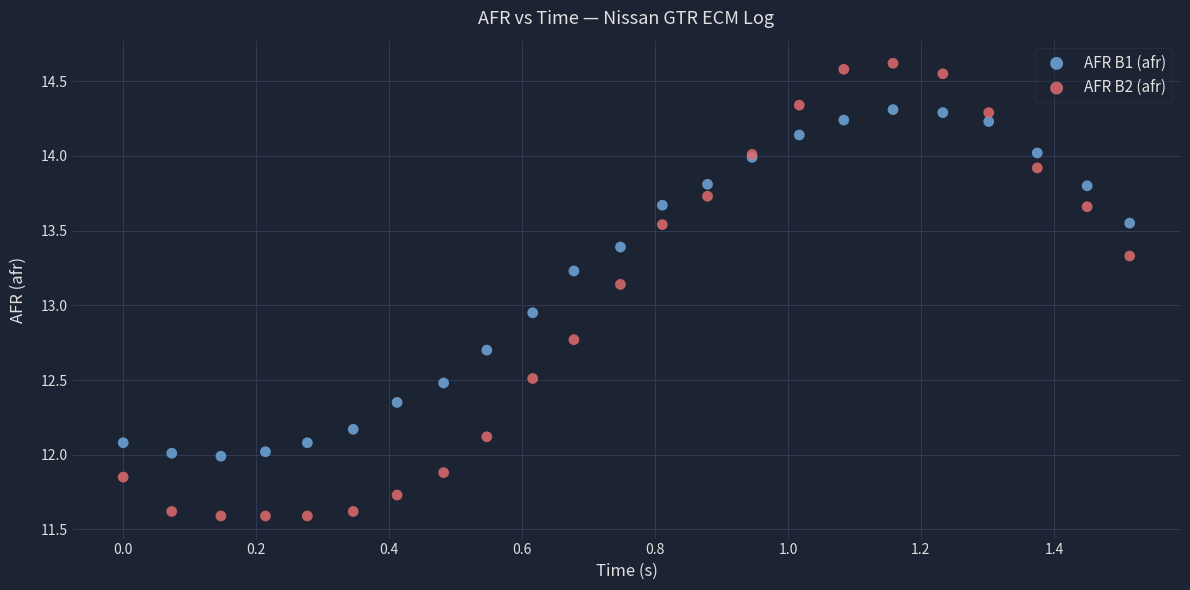

Which series has the widest spread of Y values?

AFR B2 (afr)